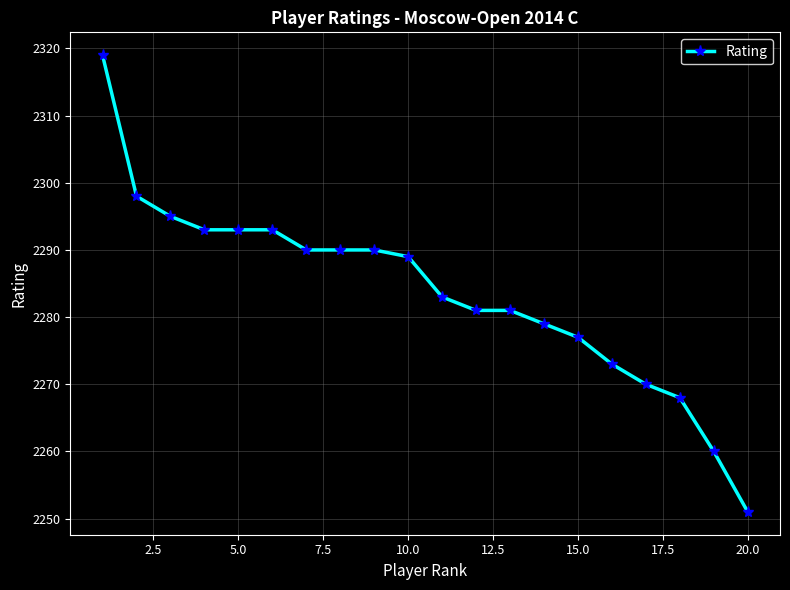

Reading left to right, extract all data points from this chart.

2319	2298	2295	2293	2293	2293	2290	2290	2290	2289	2283	2281	2281	2279	2277	2273	2270	2268	2260	2251